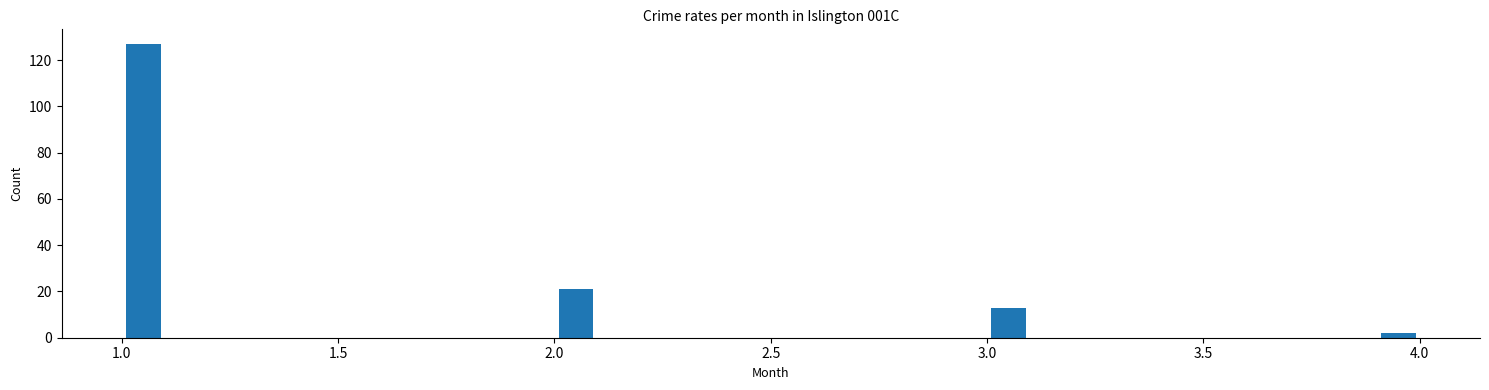

Read against the x-axis, roughly where is the centre of the tallest bar?

1.05